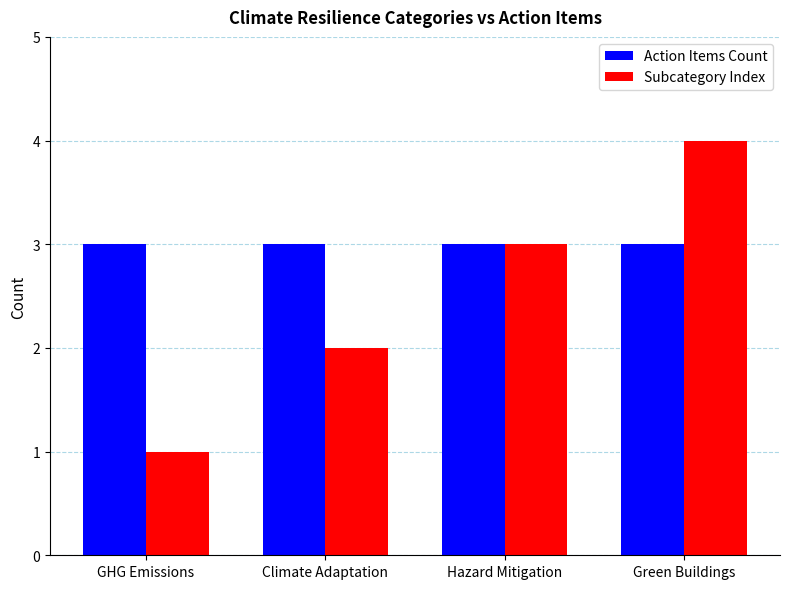

Which series has the largest total across all categories?

Action Items Count